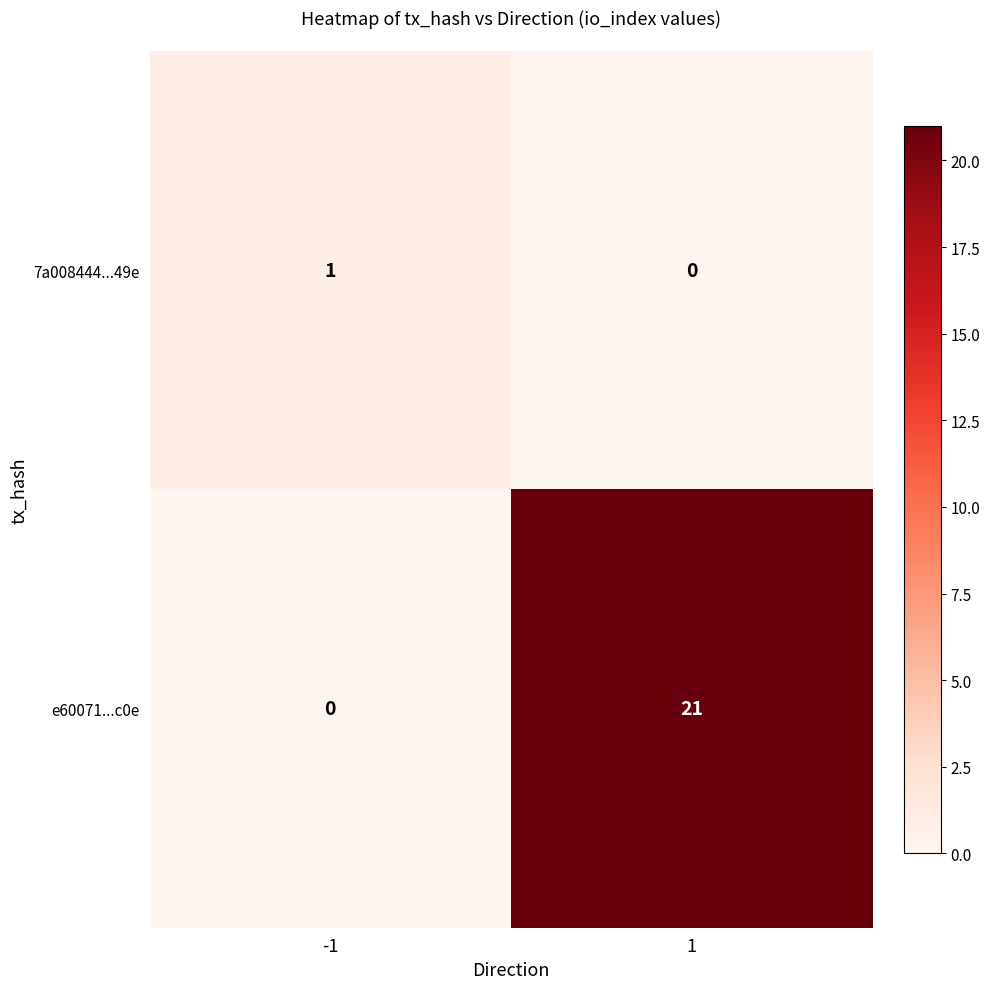

What is the spread (max minus min) of values at -1?

1